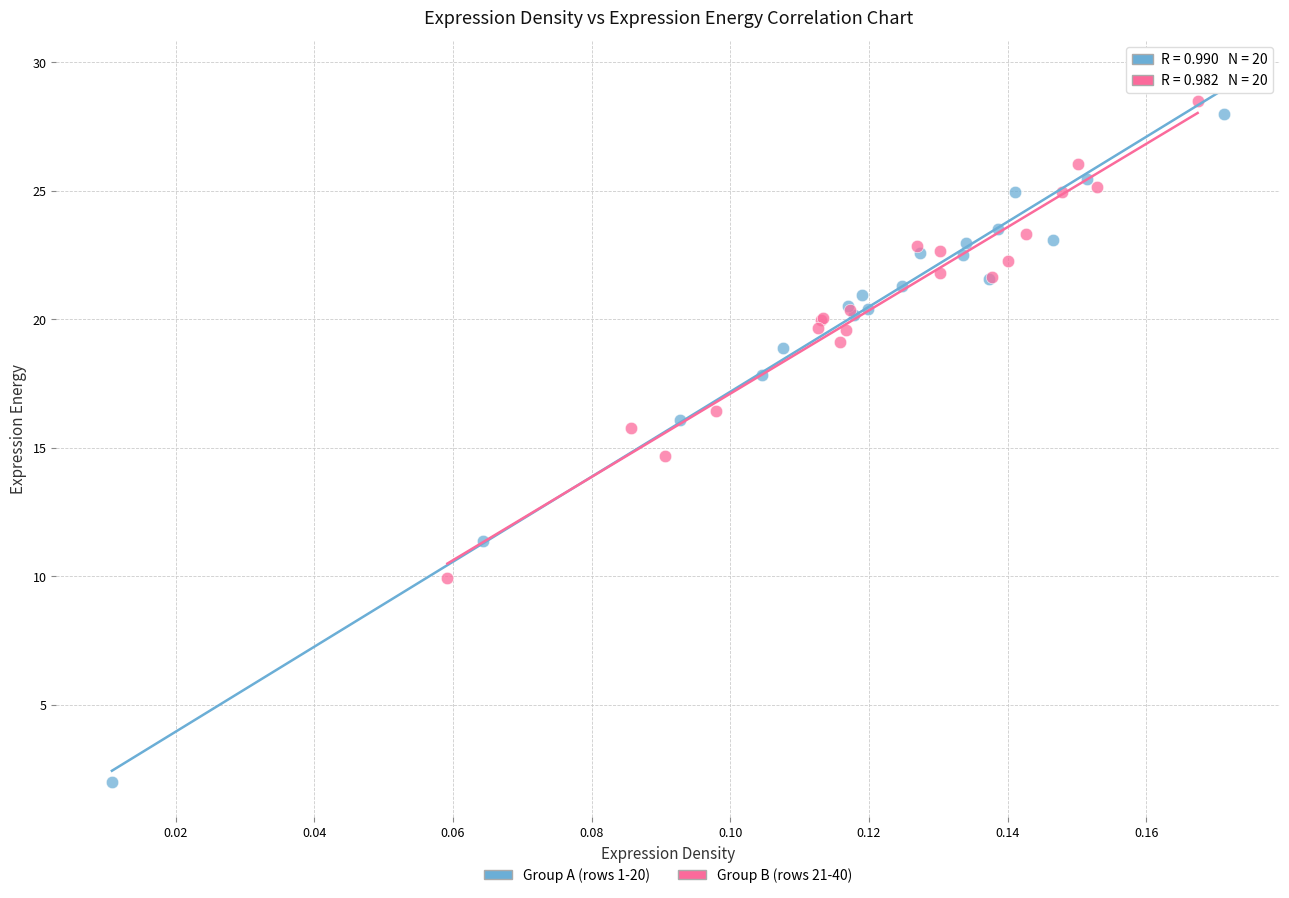

Which series has the widest spread of Y values?

Group A (rows 1-20)